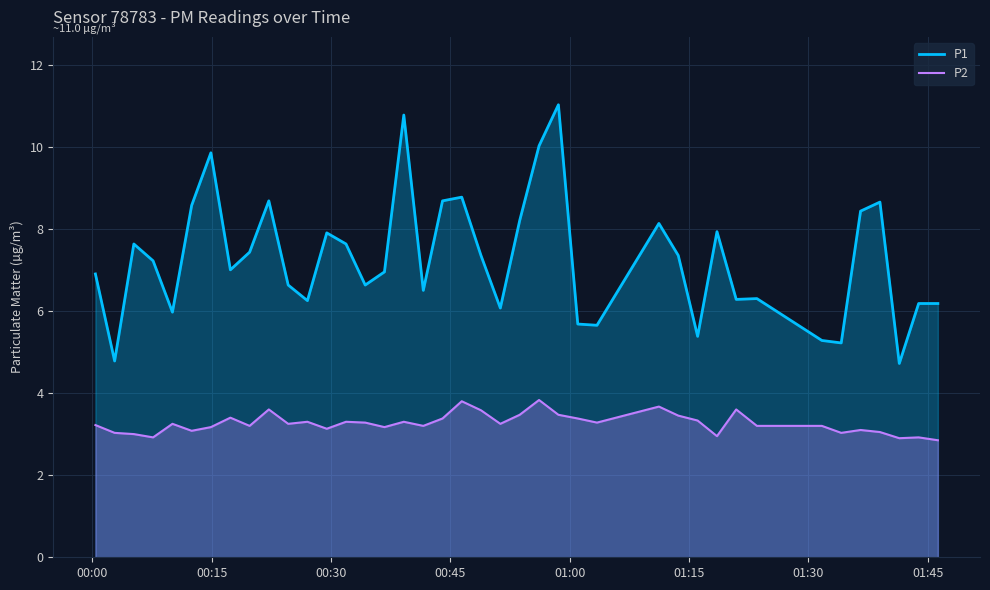

Which series has the widest spread of values?

P1